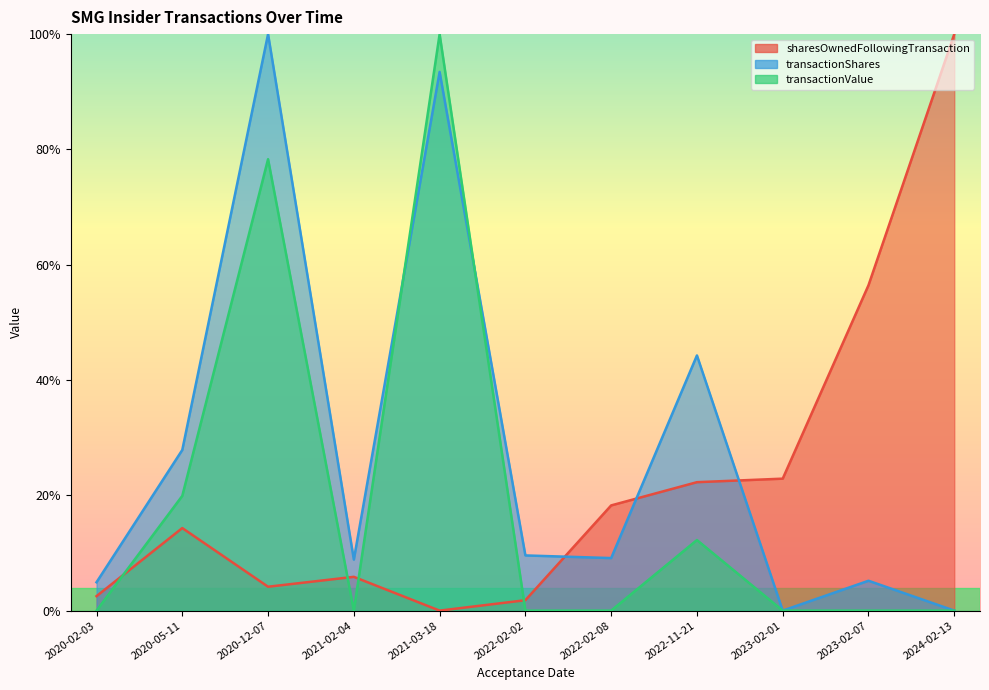

List the labels in order of sharesOwnedFollowingTransaction_line value, largest first.

2024-02-13, 2023-02-07, 2023-02-01, 2022-11-21, 2022-02-08, 2020-05-11, 2021-02-04, 2020-12-07, 2020-02-03, 2022-02-02, 2021-03-18